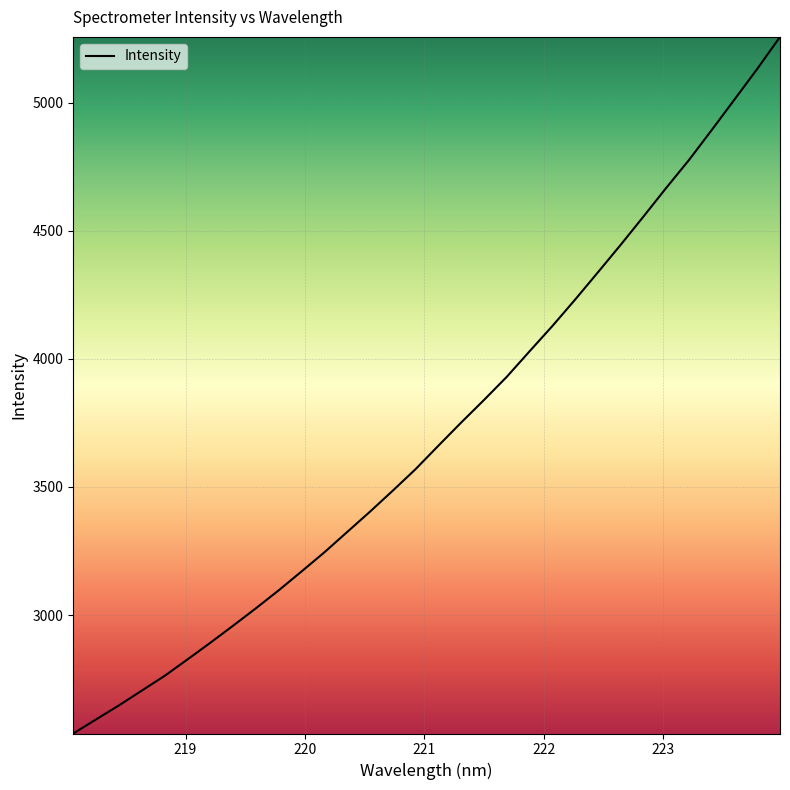

What is the difference between the maximum and minimum values?

2720.9